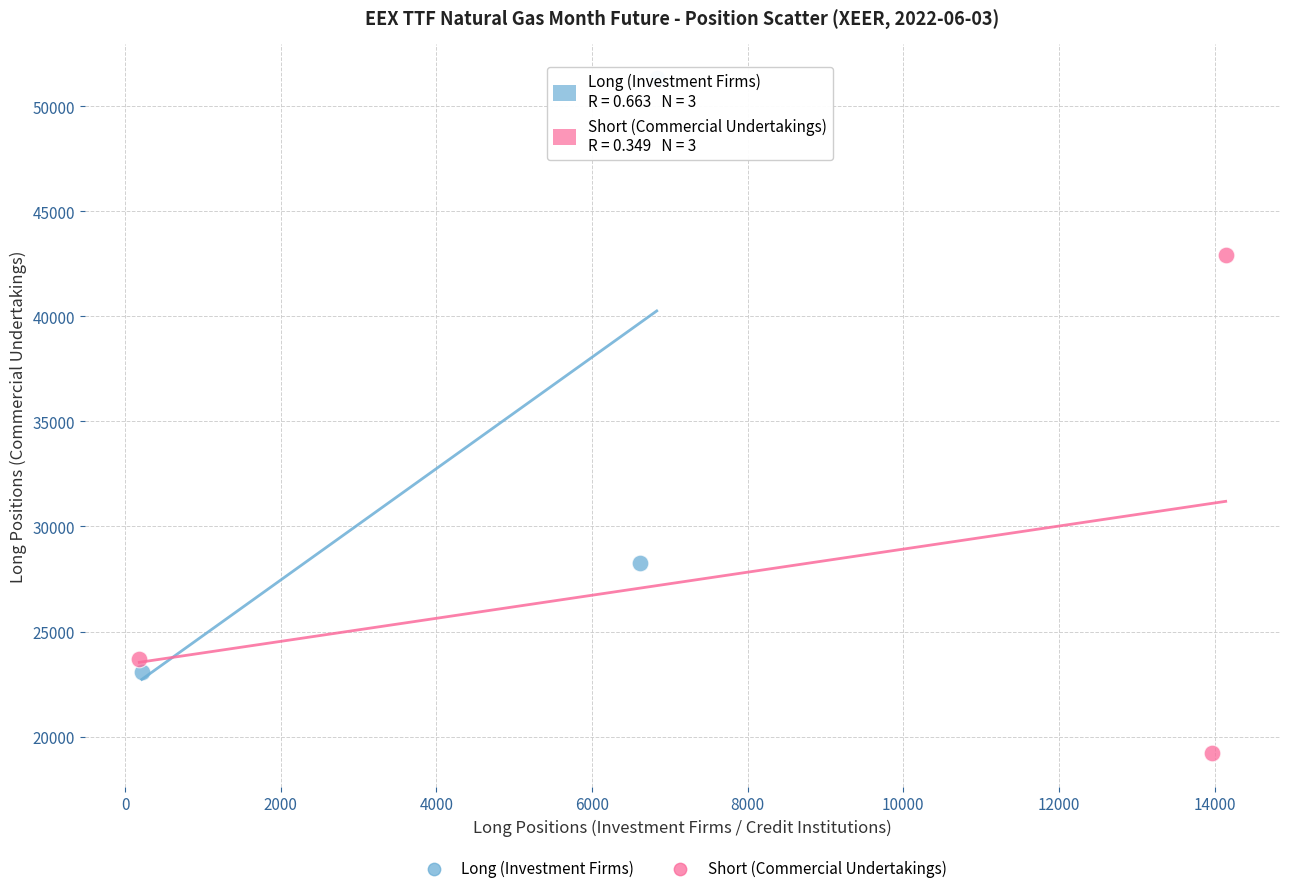

Which series contains the highest Y value?

Long (Investment Firms)